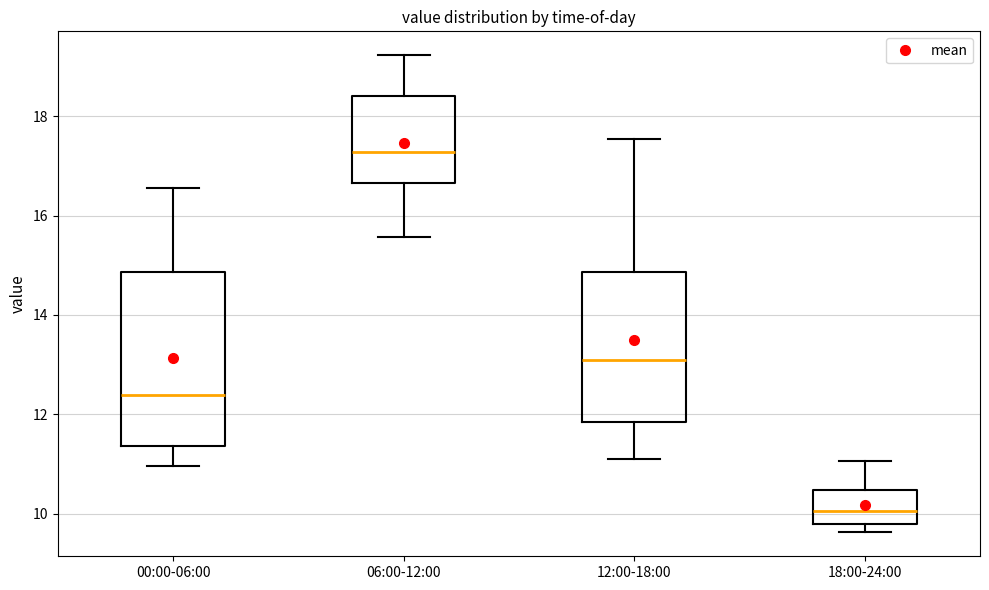

Reading left to right, read every box against the y-axis: the position of its median line, the range the box covers, and the ends of its whiskers. The values are not printed on the chart, so give them approximately, as read against the axis.

00:00-06:00: median 12.4, box 11.4 to 14.8, whiskers 11.0 to 16.6
06:00-12:00: median 17.2, box 16.6 to 18.4, whiskers 15.6 to 19.2
12:00-18:00: median 13.2, box 11.8 to 14.8, whiskers 11.2 to 17.6
18:00-24:00: median 10.0, box 9.8 to 10.4, whiskers 9.6 to 11.0